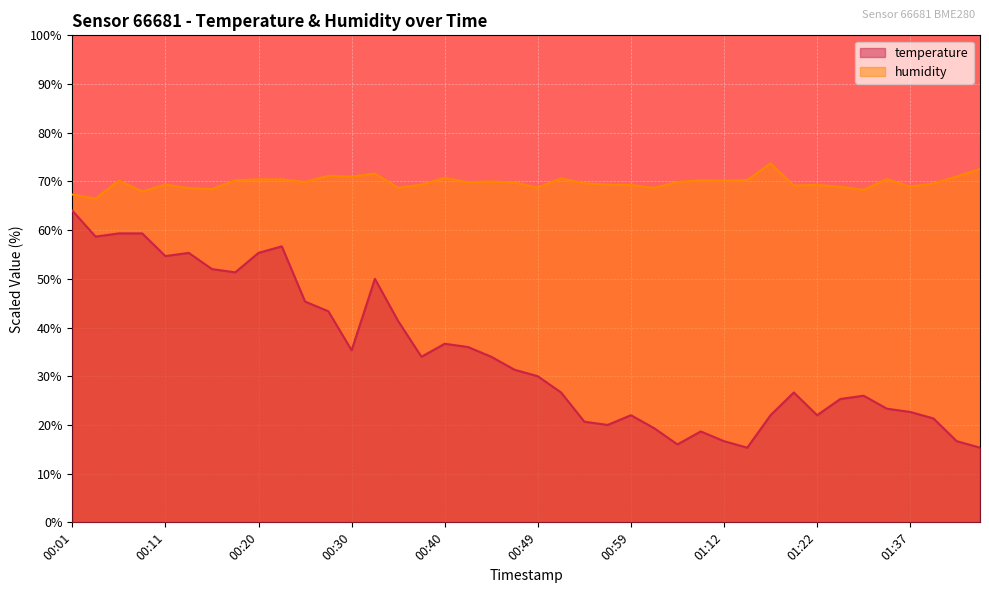

What is the label of the 28th point from the left?

01:10